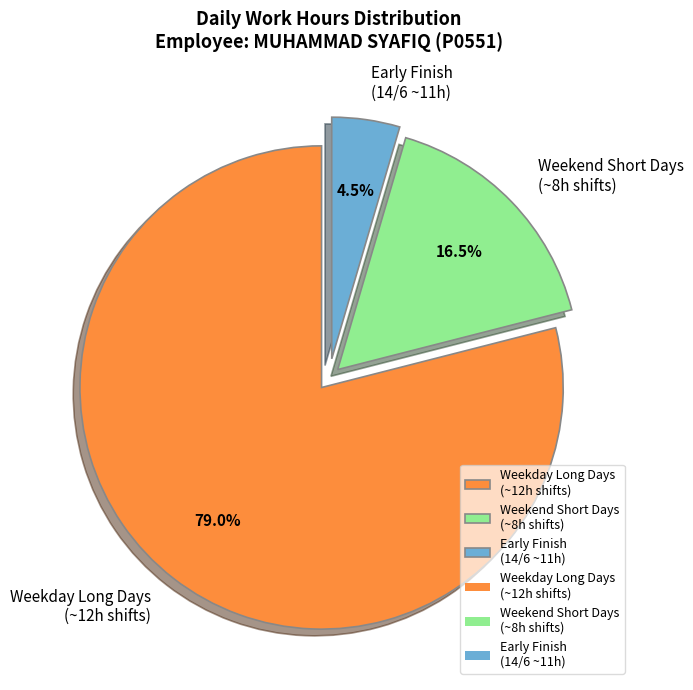

Combined, do Early Finish (14/6 ~11h) and Weekday Long Days (~12h shifts) account for over 50%?

Yes